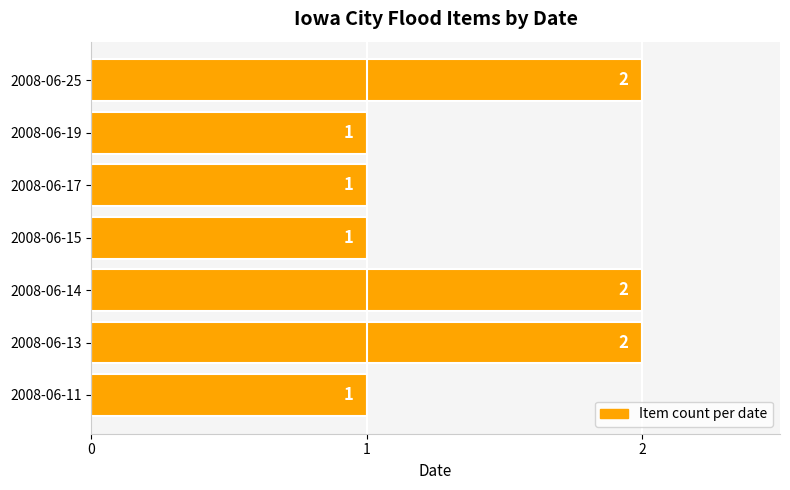

Approximately how many times larger is the value at 2008-06-25 compared to 2008-06-17?

2.0